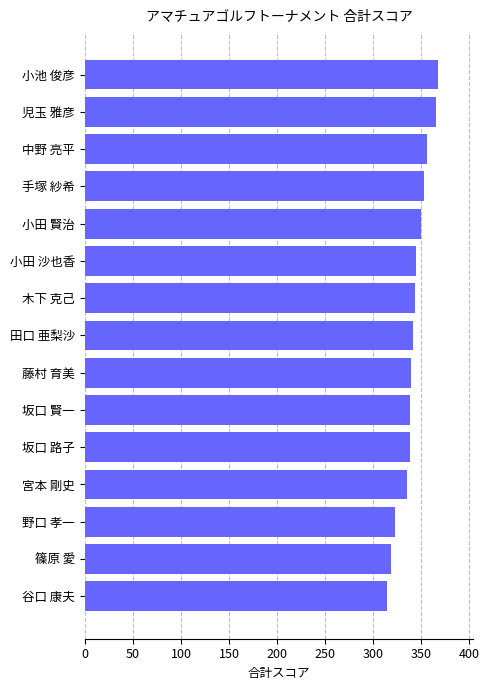

What is the difference between the maximum and minimum values?

53